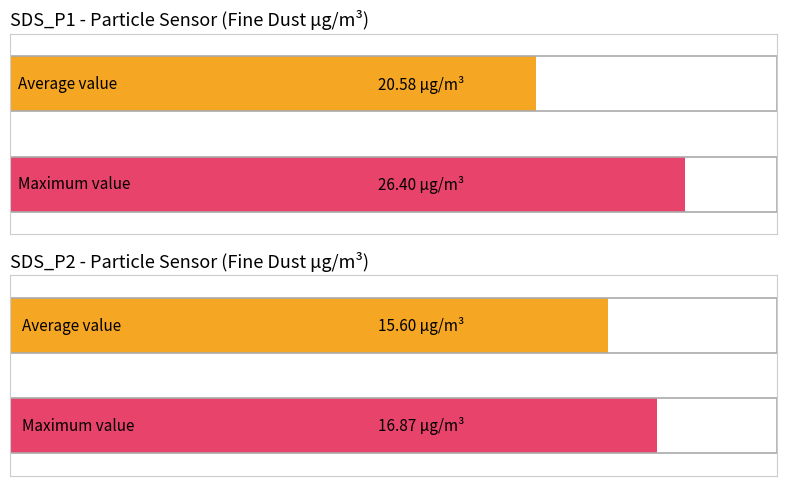

The value of SDS_P1 at 00:09 is 8.5. True or false?

False